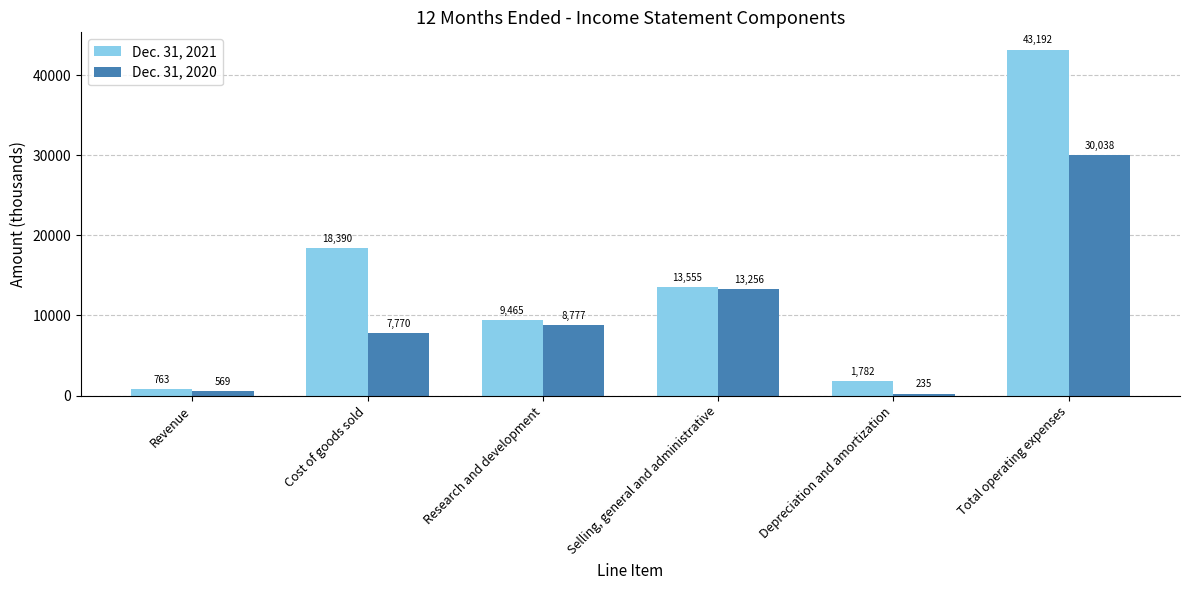

What is the sum of all Dec. 31, 2021 values?

87147